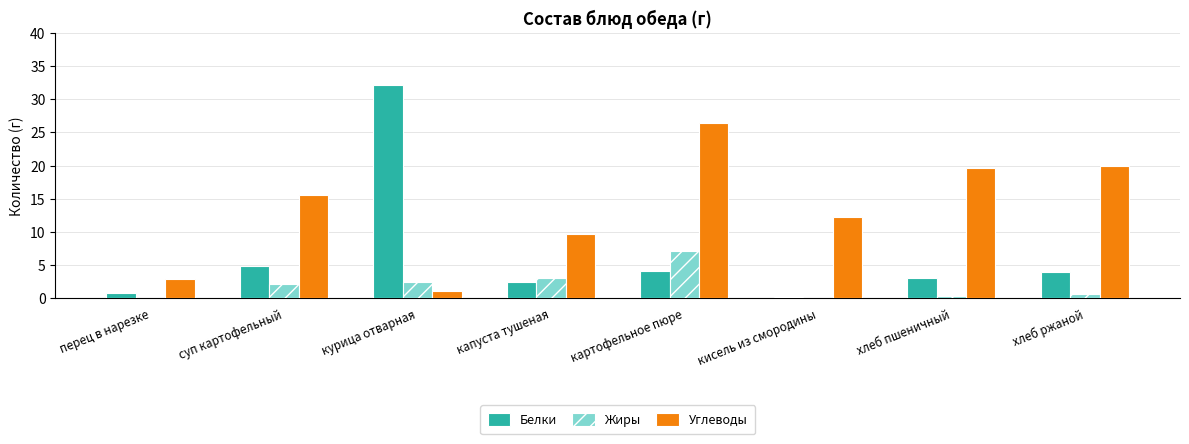

Is it true that Белки equals 4.0 at хлеб ржаной?

True